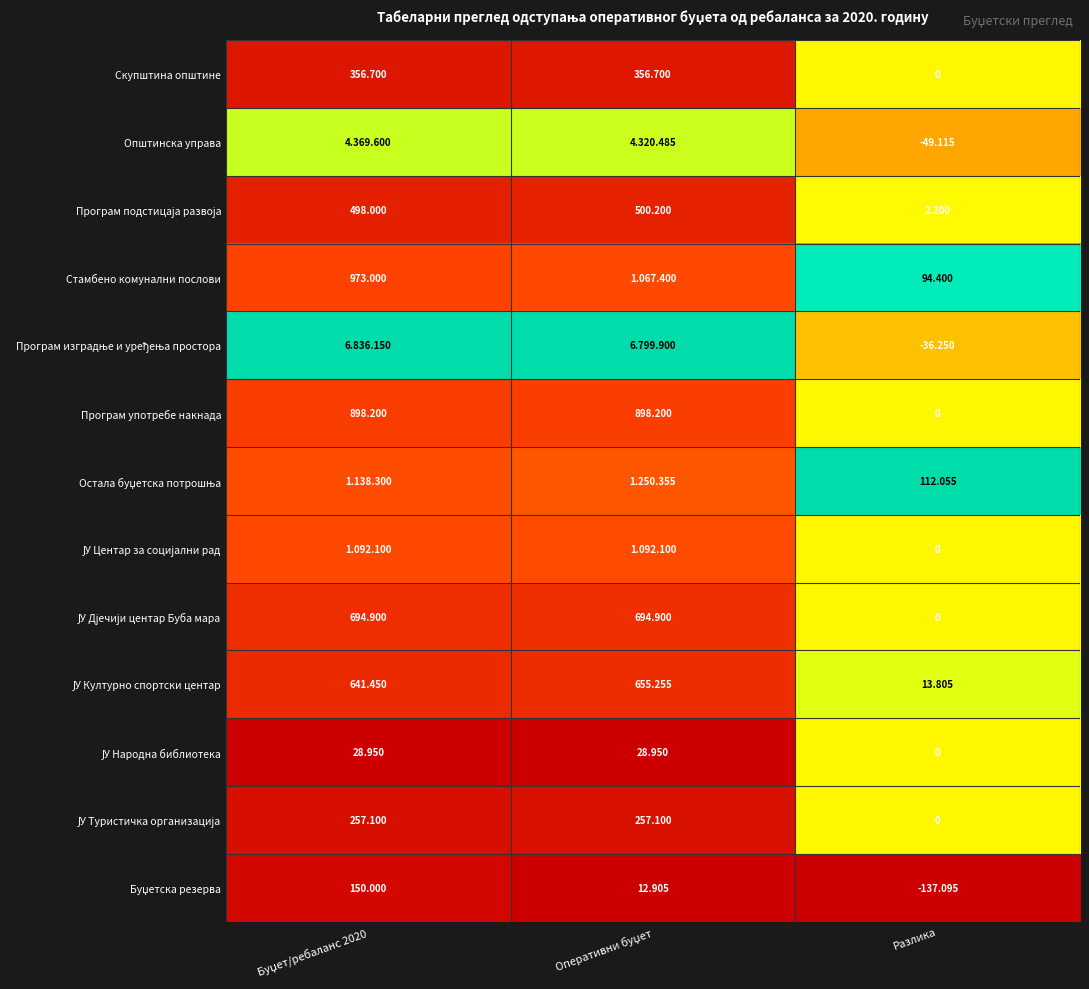

Where is Скупштина општине nearest to the value 178?

Разлика